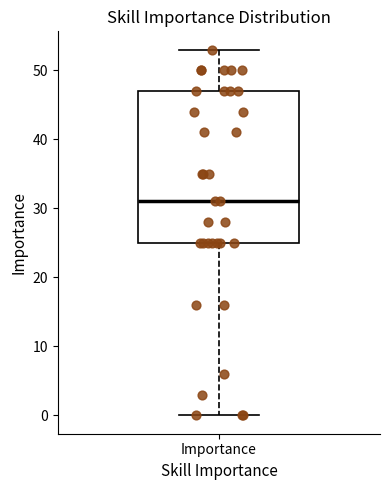

Transcribe this box plot: give where the median line is, the range the box spans, and where the two whiskers end, as read against the y-axis. The values are not printed on the chart, so give them approximately, as read against the axis.

median 31, box 25 to 47, whiskers 0 to 53